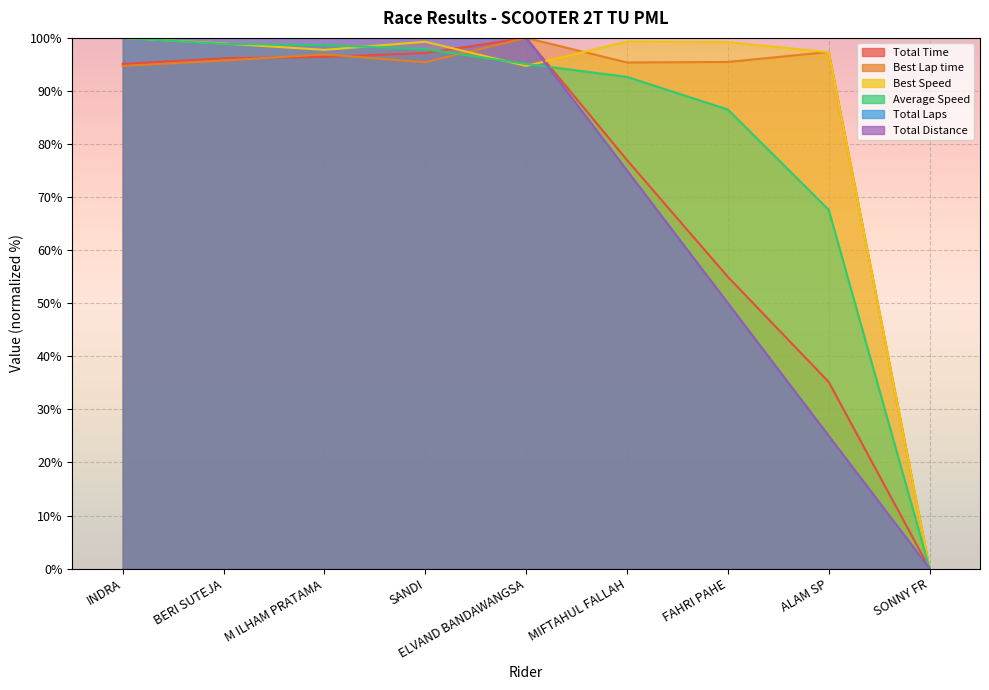

How many series are shown in this chart?

6